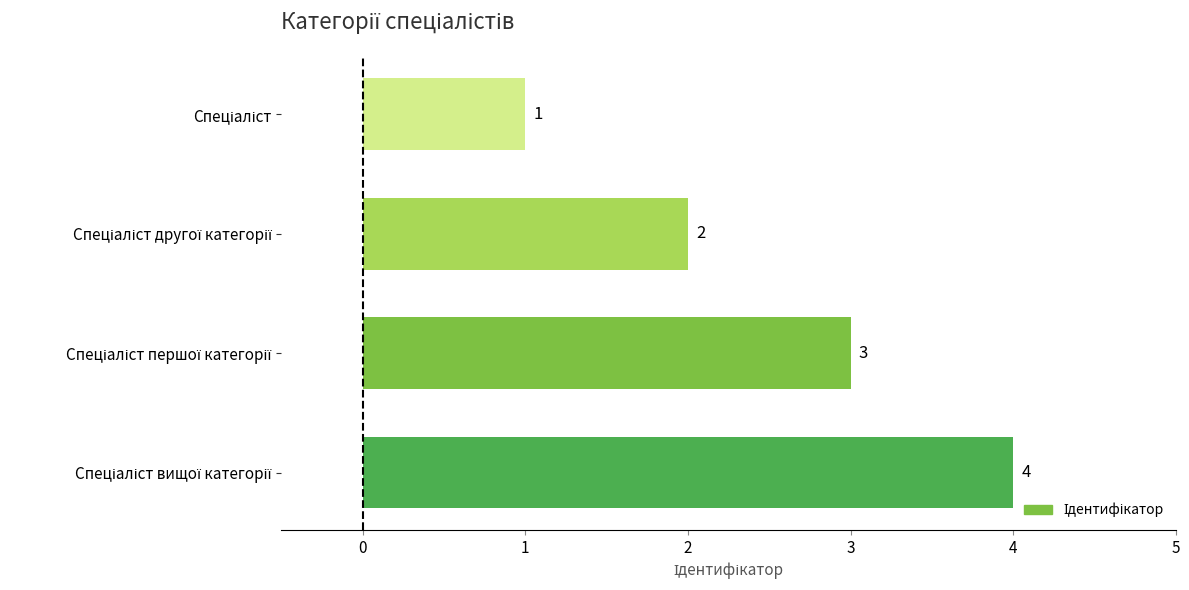

How many bars are there in total?

4